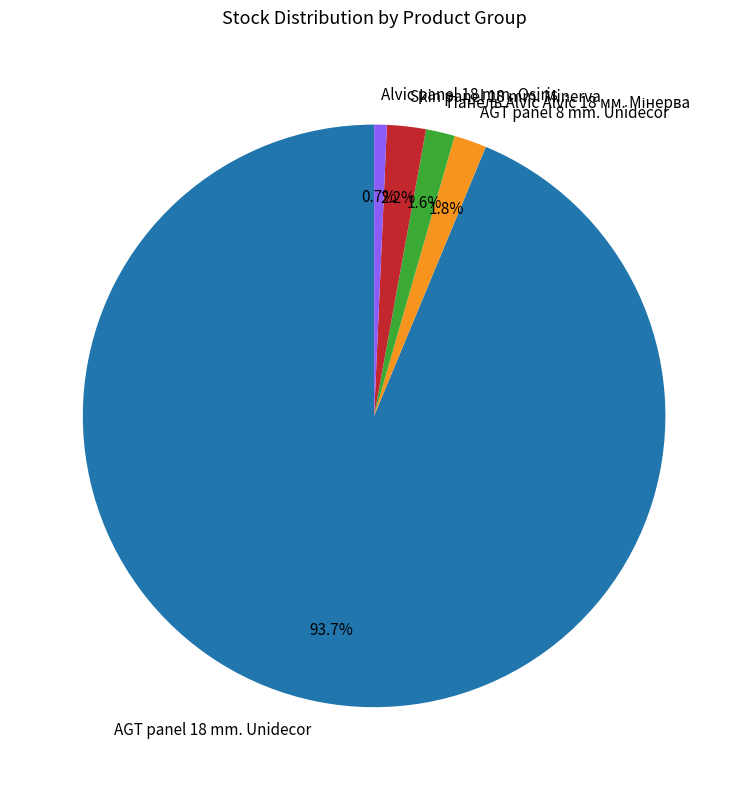

To the nearest percent, what percentage of the pie is Alvic panel 18 mm. Osiris?

1%